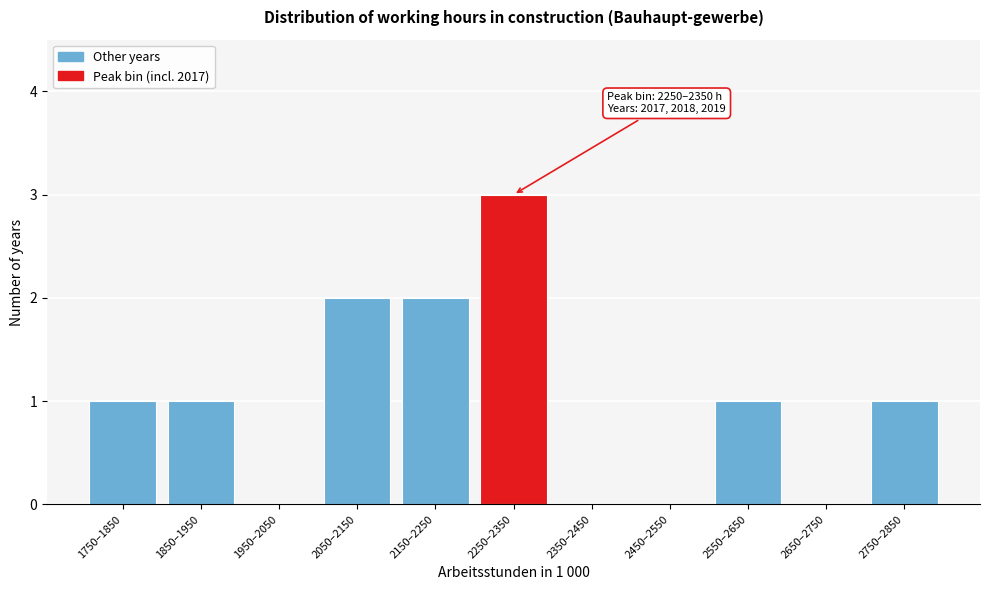

Reading left to right, list all the values displayed in this chart.

1750–1850=1	1850–1950=1	1950–2050=0	2050–2150=2	2150–2250=2	2250–2350=3	2350–2450=0	2450–2550=0	2550–2650=1	2650–2750=0	2750–2850=1